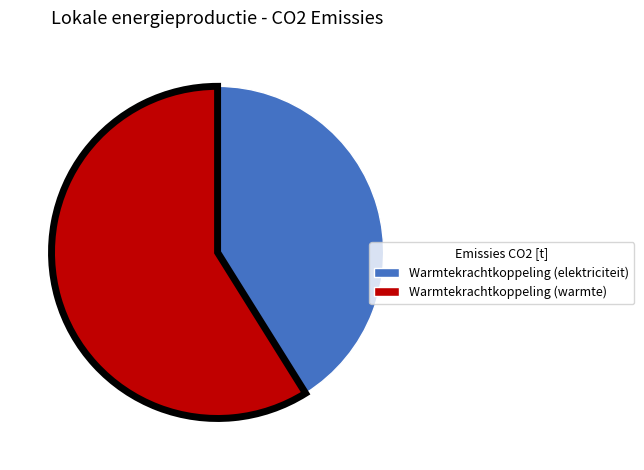

Is there any slice that represents more than half of the pie?

Yes